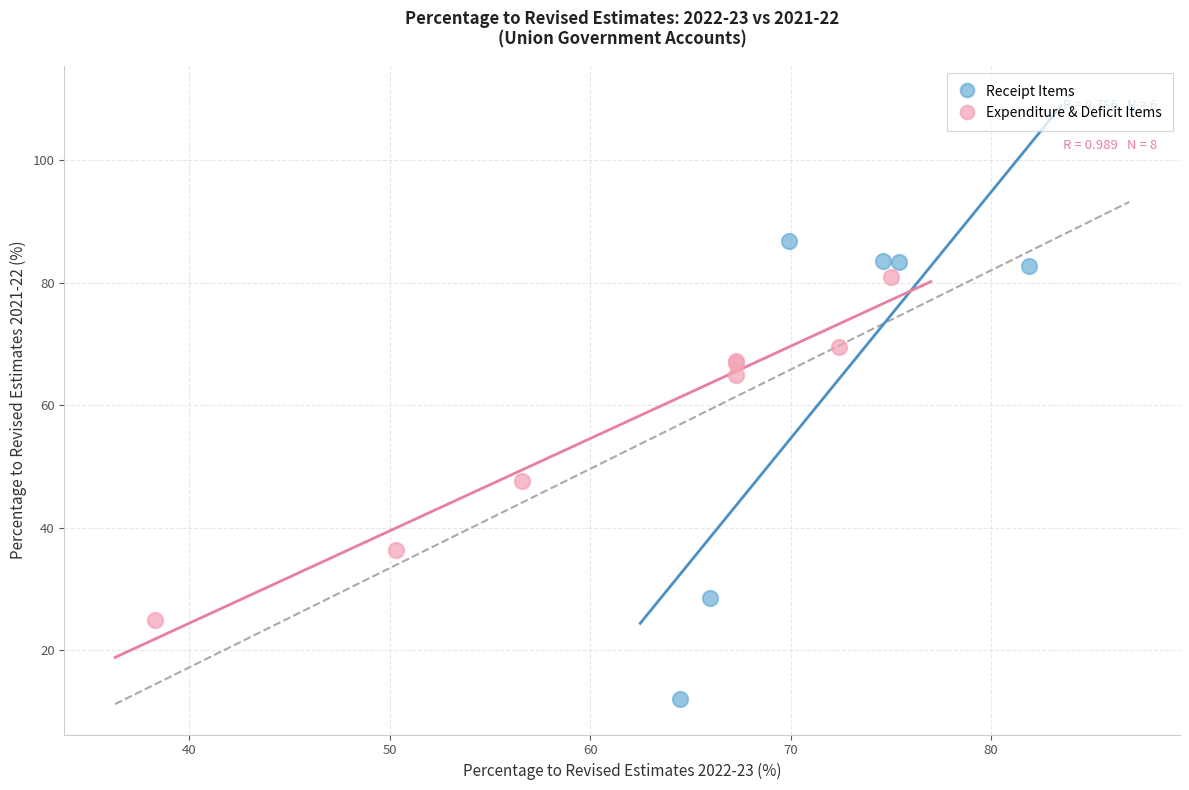

Which series contains the highest Y value?

Receipt Items